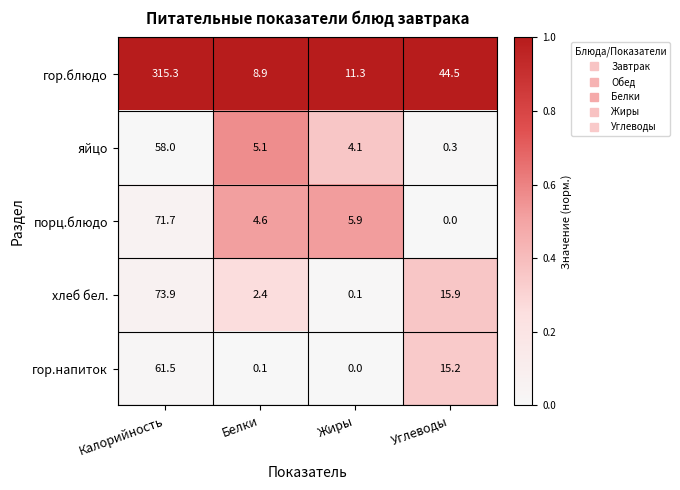

What is the average value of the хлеб бел. series?

23.1